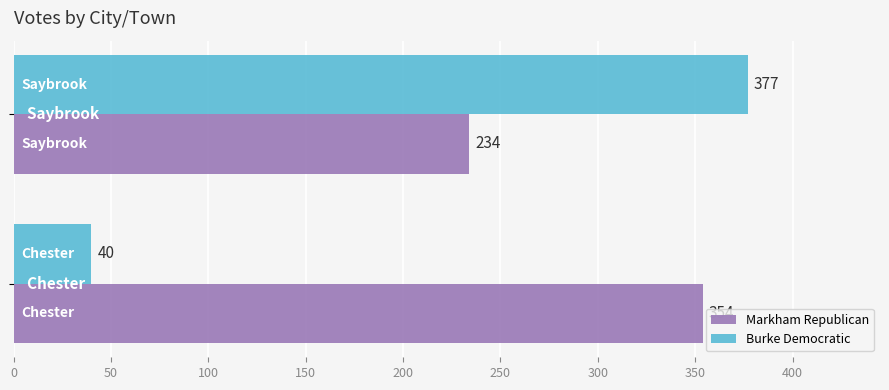

Rank the series by their maximum value, from lowest to highest.

Markham Republican, Burke Democratic